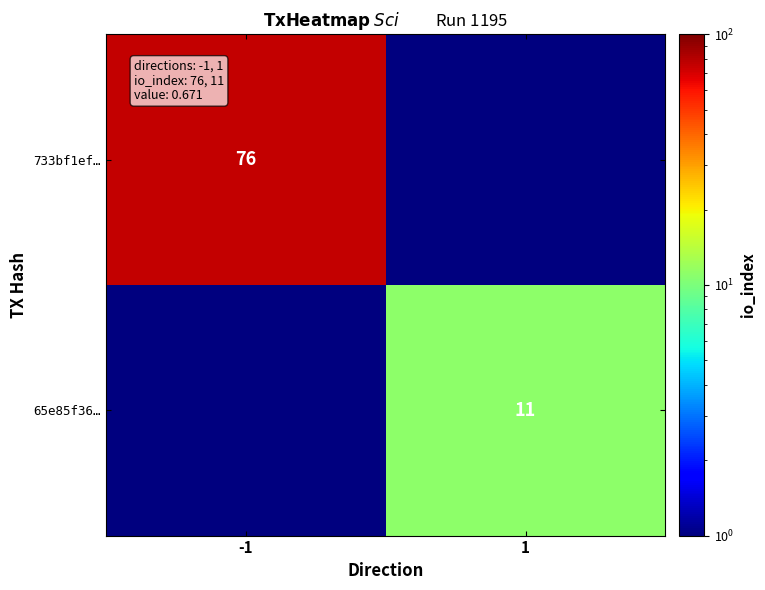

Is it true that 733bf1ef… equals 76.0 at -1?

True